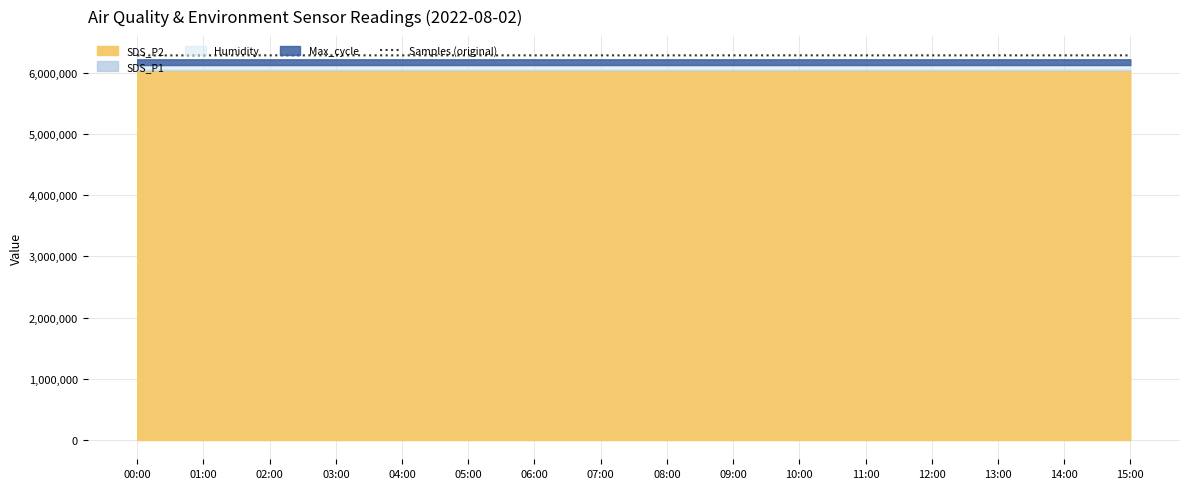

Rank the categories by value from highest to lowest.

03:00, 05:00, 10:00, 02:00, 06:00, 01:00, 14:00, 09:00, 13:00, 04:00, 07:00, 11:00, 15:00, 08:00, 12:00, 00:00